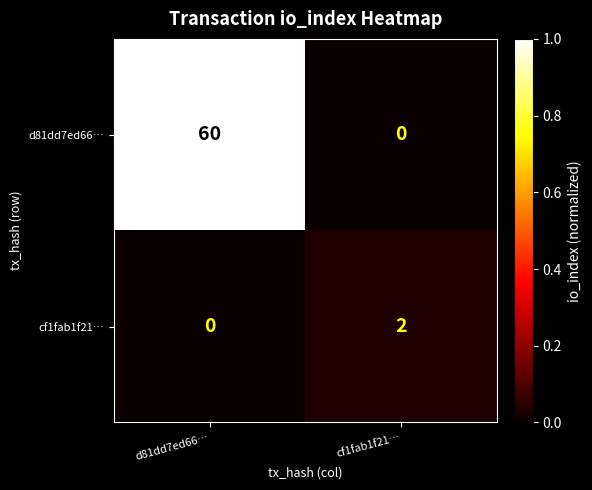

Where is cf1fab1f21… nearest to the value 1?

d81dd7ed66…